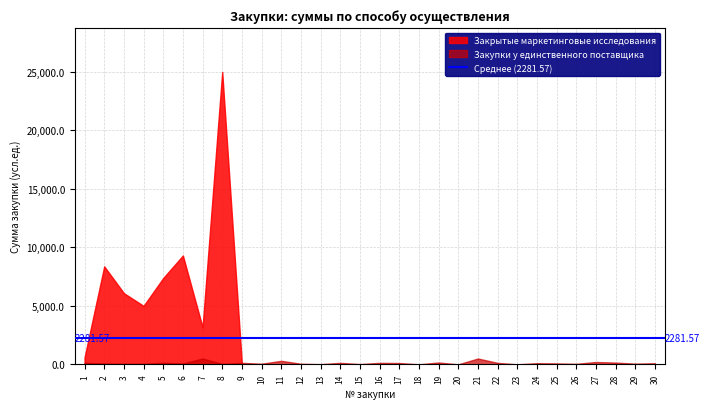

At which category does Закупки у единственного поставщика reach its first local valley?

3